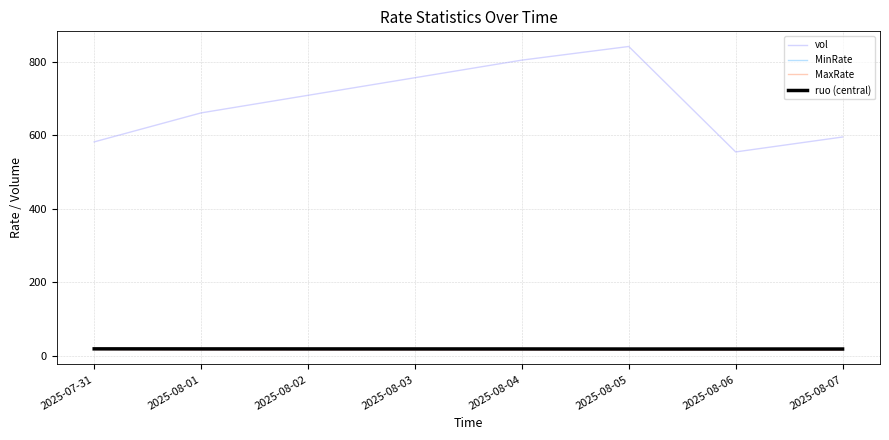

What is the sum of all MaxRate values?

109.5